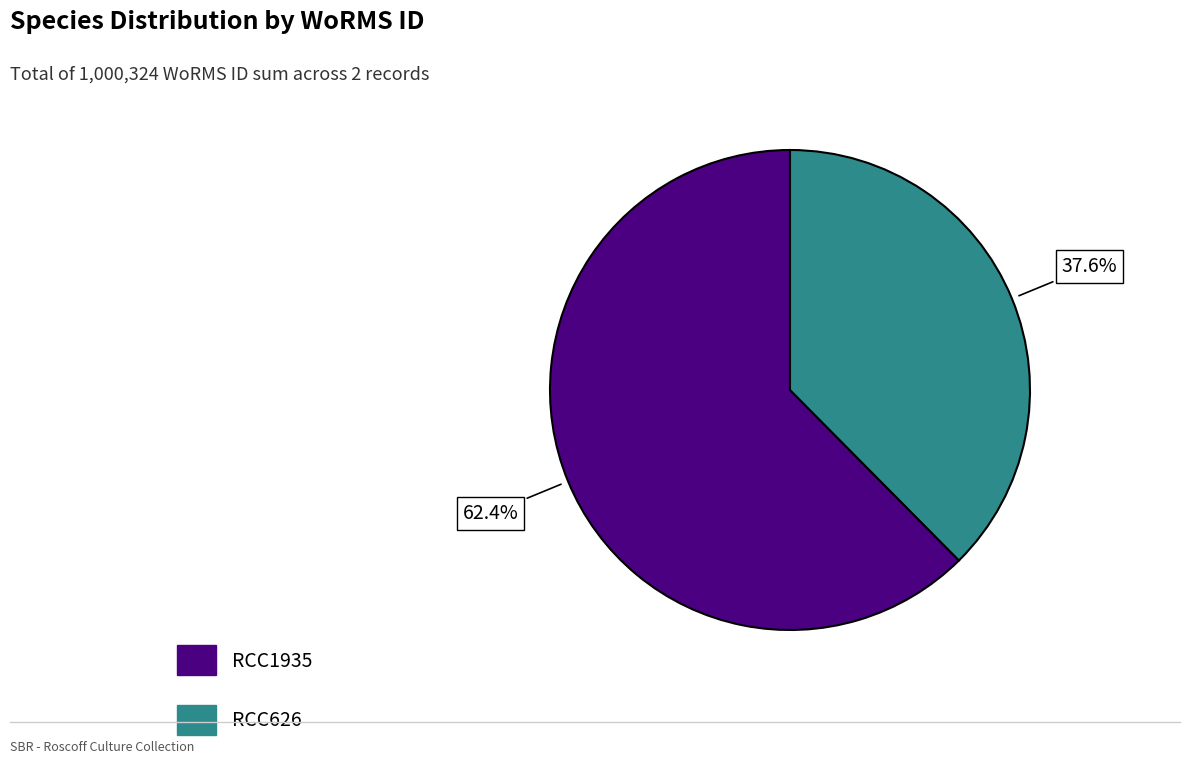

What percentage is the RCC1935 slice, to the nearest percent?

62%